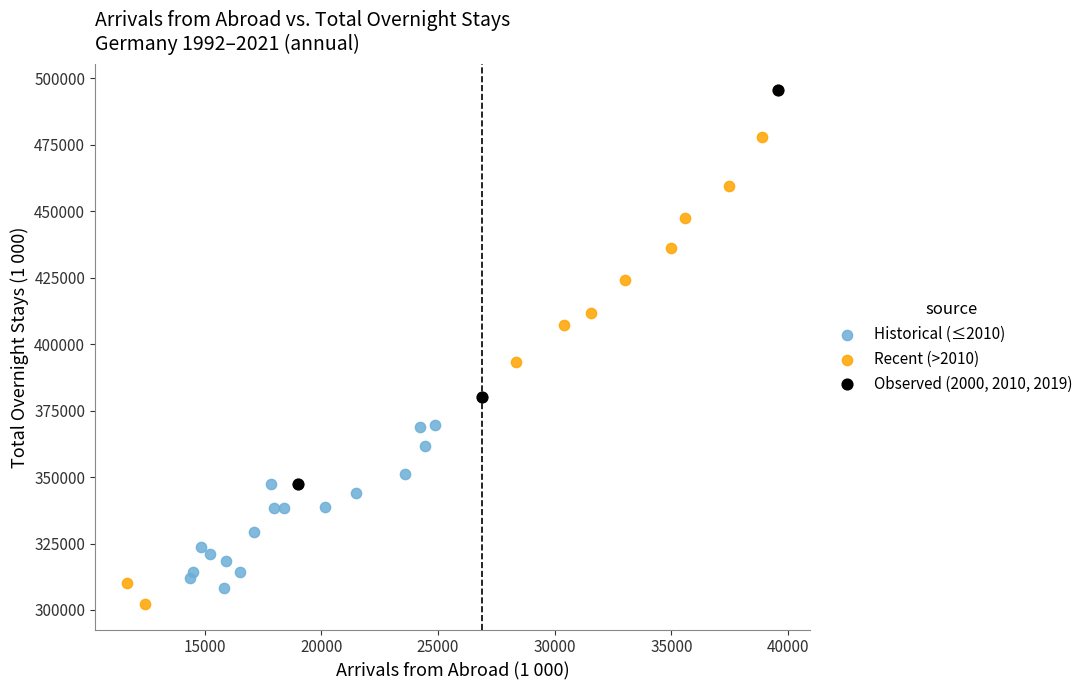

What are all the series names shown in the legend?

Historical (≤2010), Recent (>2010), Observed (2000, 2010, 2019)